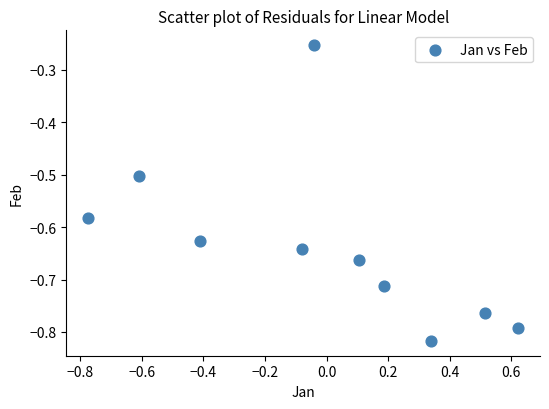

What is the range of X values (max minus min)?

1.4